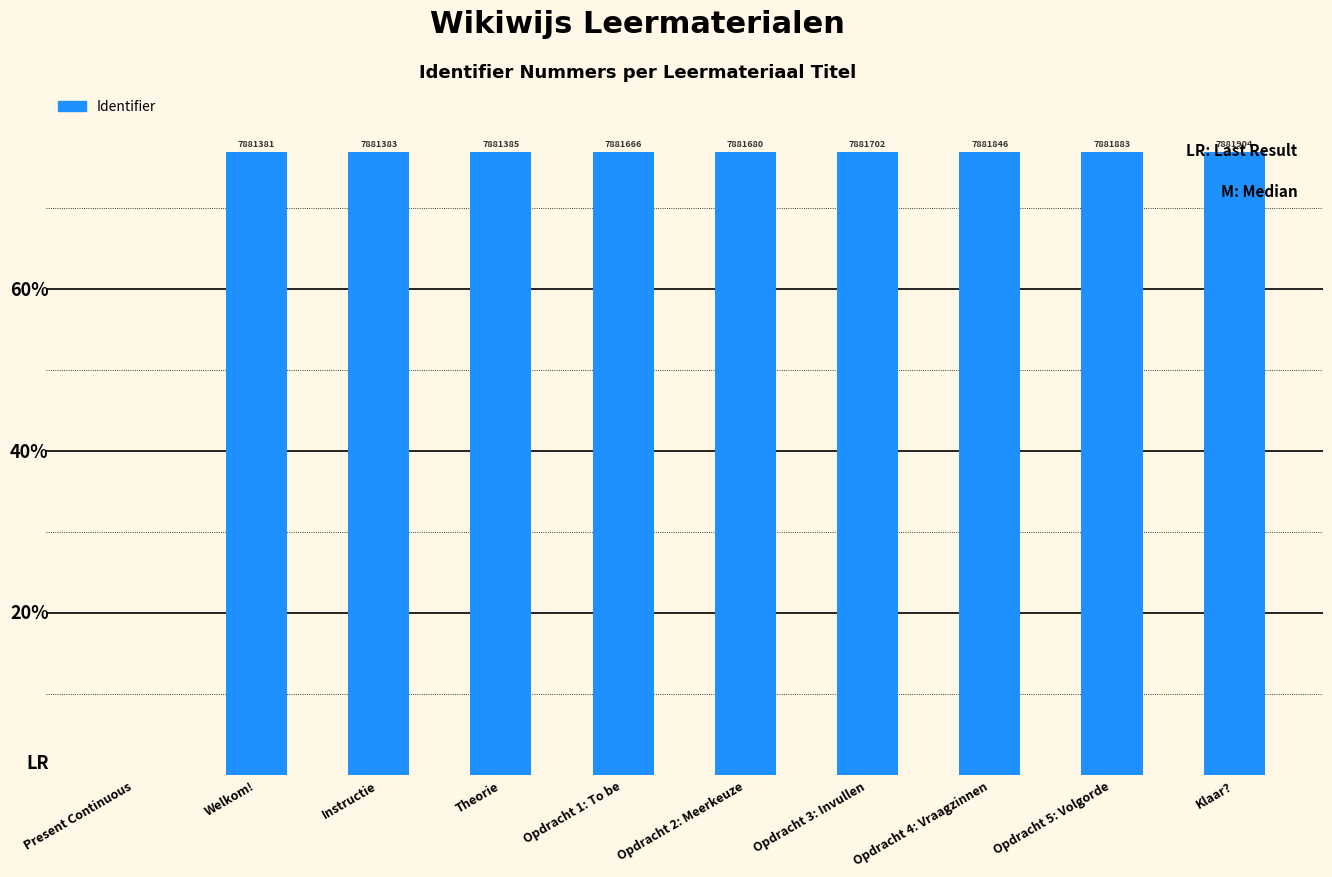

The value at Opdracht 1: To be is 48.1. True or false?

False